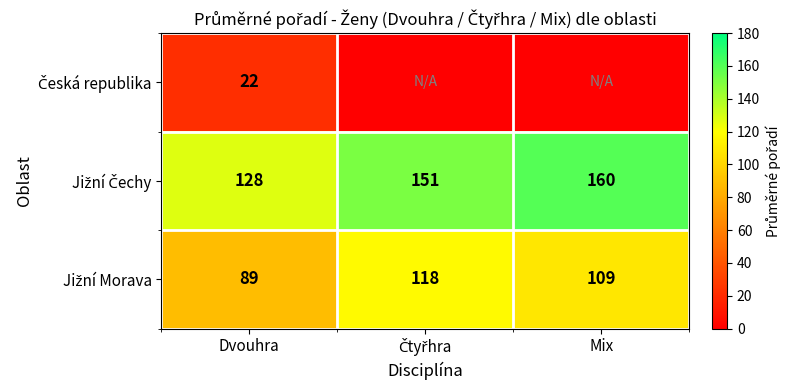

What is the spread (max minus min) of values at Dvouhra?

106